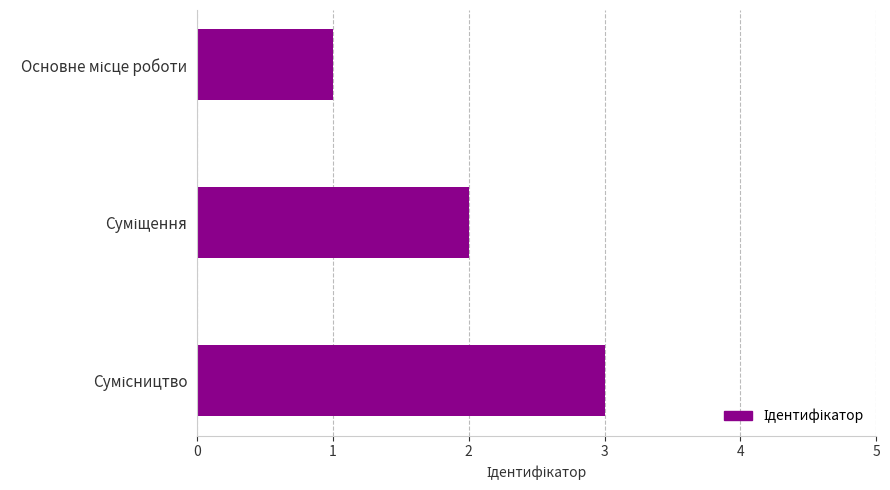

What is the sum of all values?

6